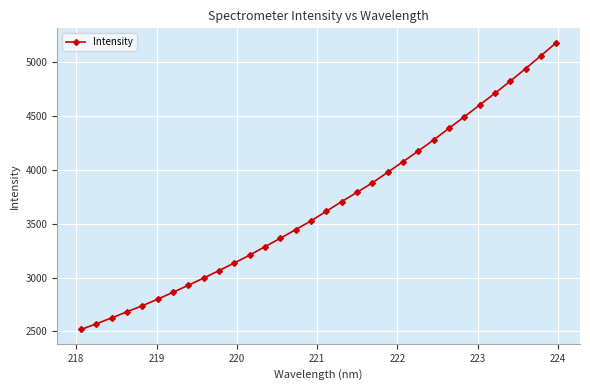

Reading left to right, extract all data points from this chart.

2517.5	2570.0	2625.7	2682.4	2738.5	2799.0	2863.7	2929.0	2995.7	3065.3	3136.0	3209.3	3288.1	3365.7	3446.3	3528.0	3617.3	3706.7	3792.9	3881.1	3979.4	4077.8	4177.7	4280.2	4388.9	4495.2	4604.7	4714.2	4826.5	4942.9	5062.3	5183.9